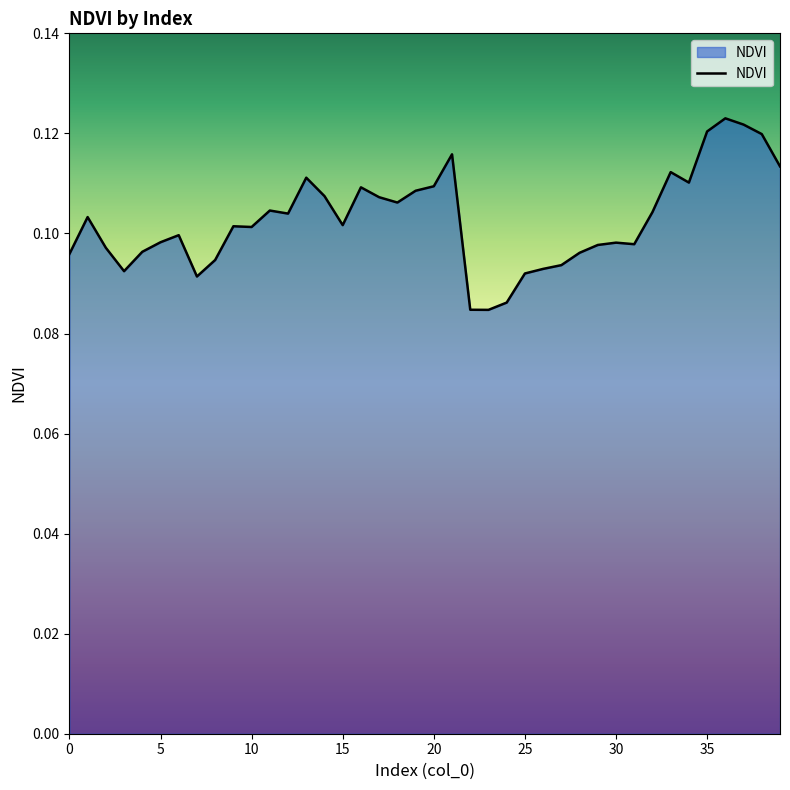

Does the chart display data point markers on the line(s)?

No